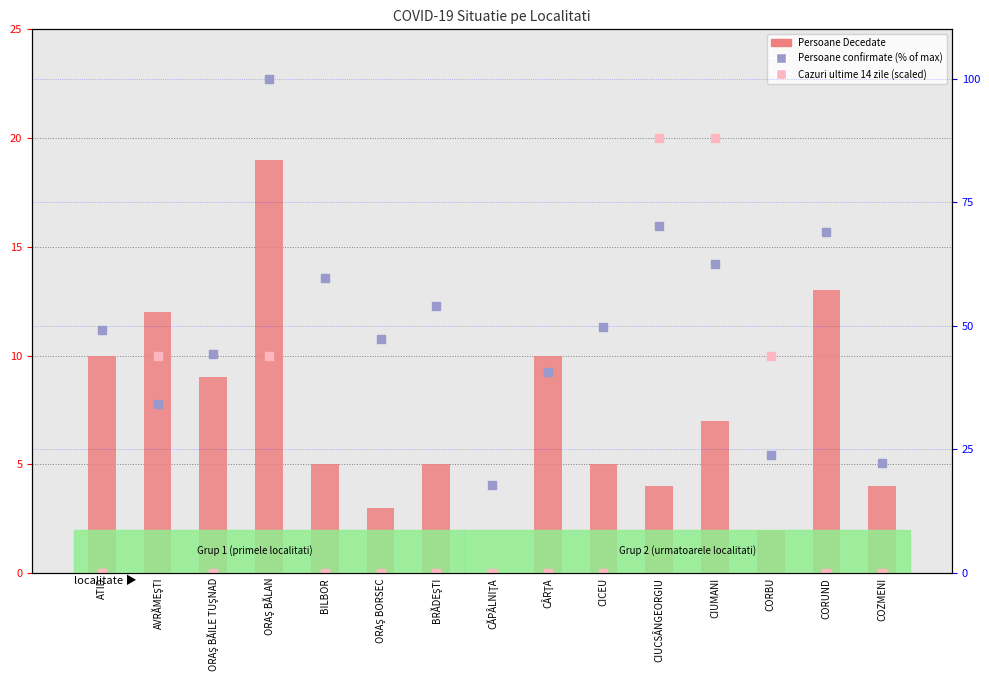

Which series has the widest spread of Y values?

Persoane confirmate (% of max)